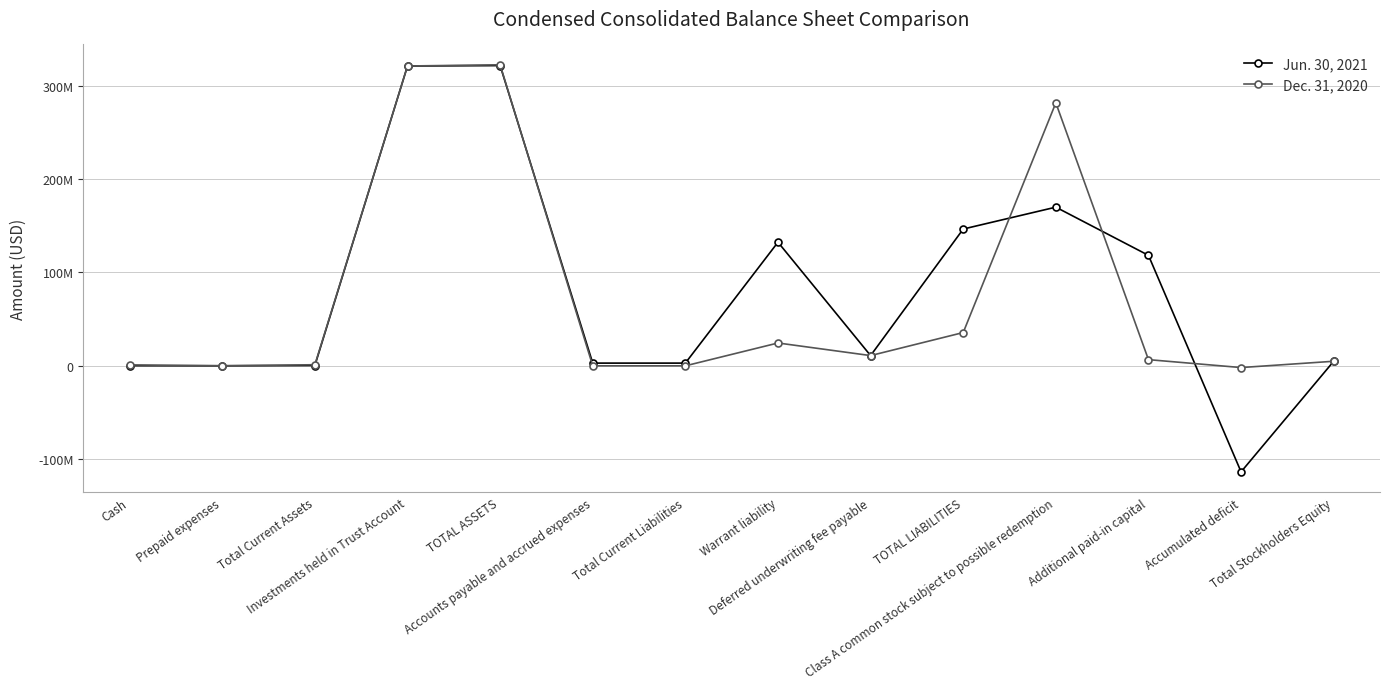

Rank the categories by Dec. 31, 2020 value from lowest to highest.

Accumulated deficit, Accounts payable and accrued expenses, Total Current Liabilities, Prepaid expenses, Cash, Total Current Assets, Total Stockholders Equity, Additional paid-in capital, Deferred underwriting fee payable, Warrant liability, TOTAL LIABILITIES, Class A common stock subject to possible redemption, Investments held in Trust Account, TOTAL ASSETS